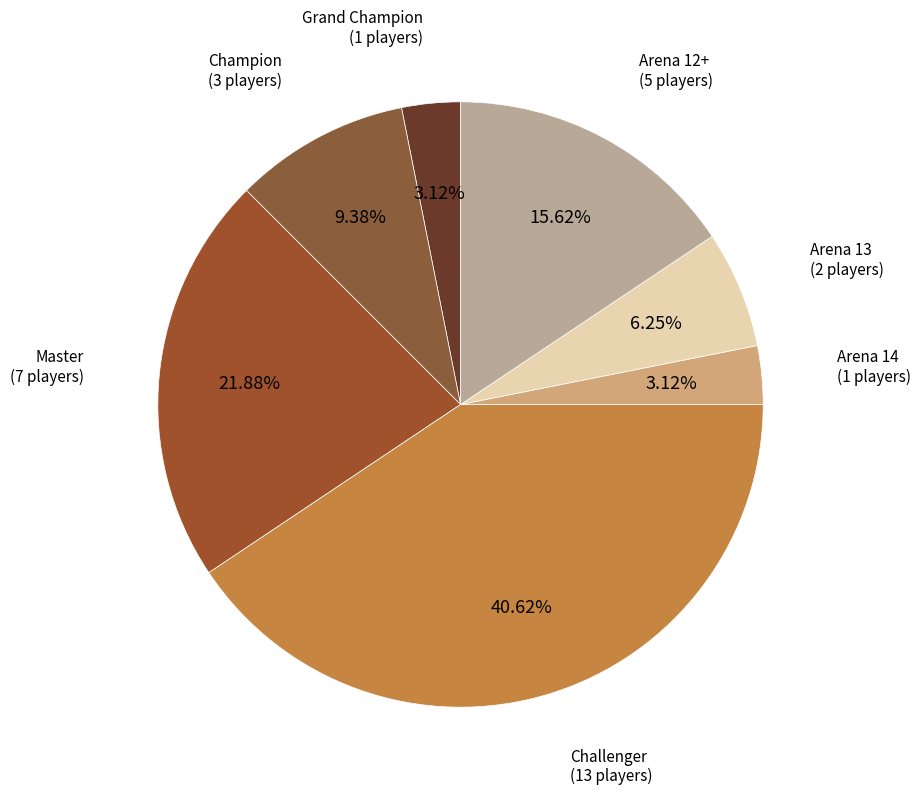

Count the number of slices in the pie.

7